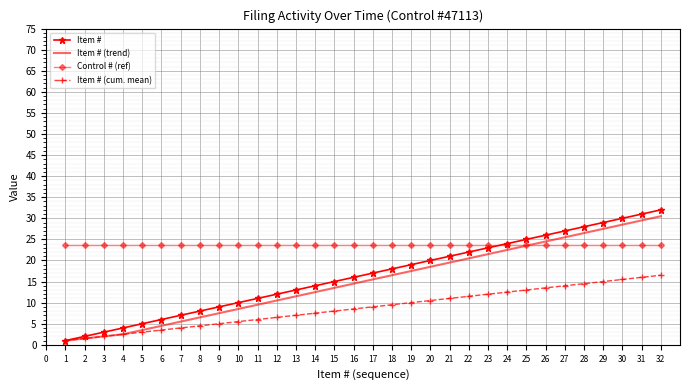

The Item # (trend) series shows 2.5 at 4. True or false?

True